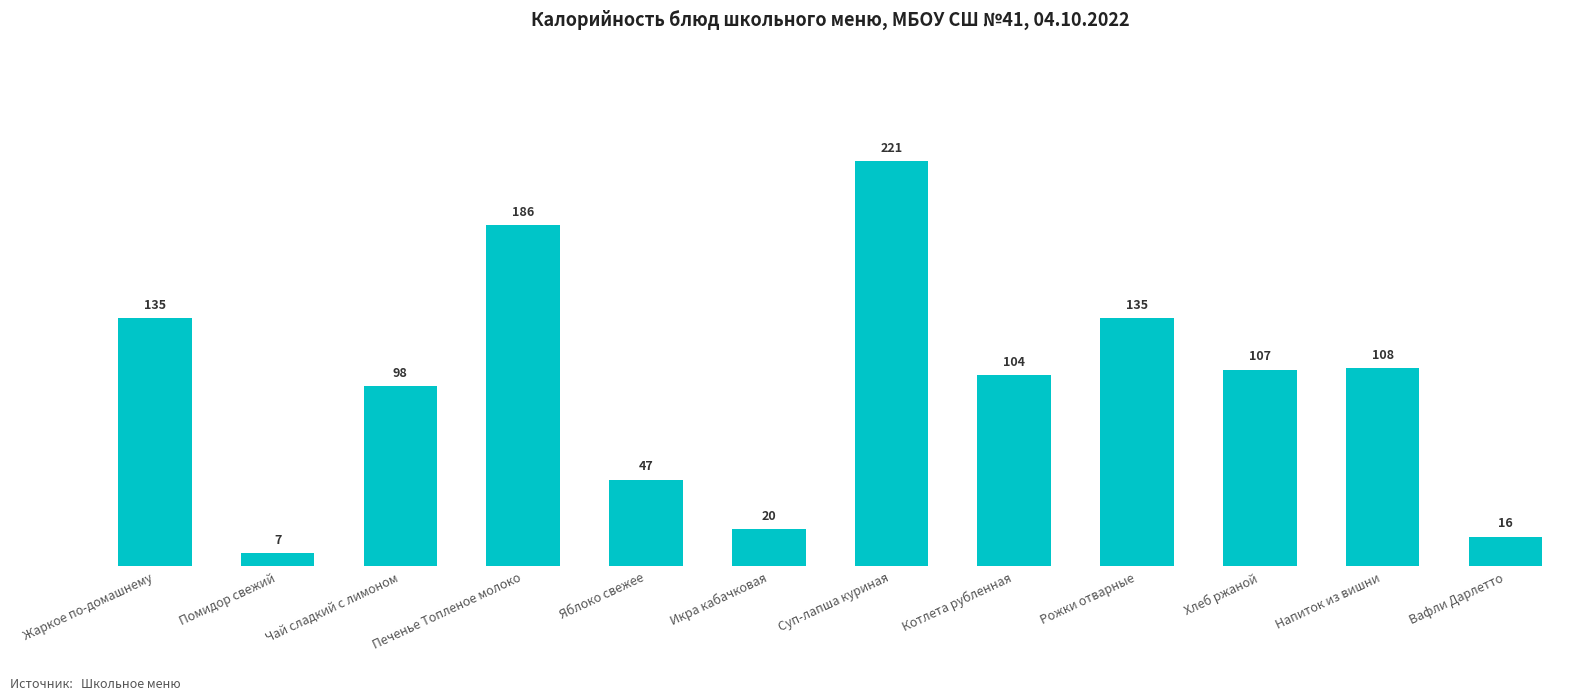

Which label corresponds to the smallest value in the chart?

Помидор свежий